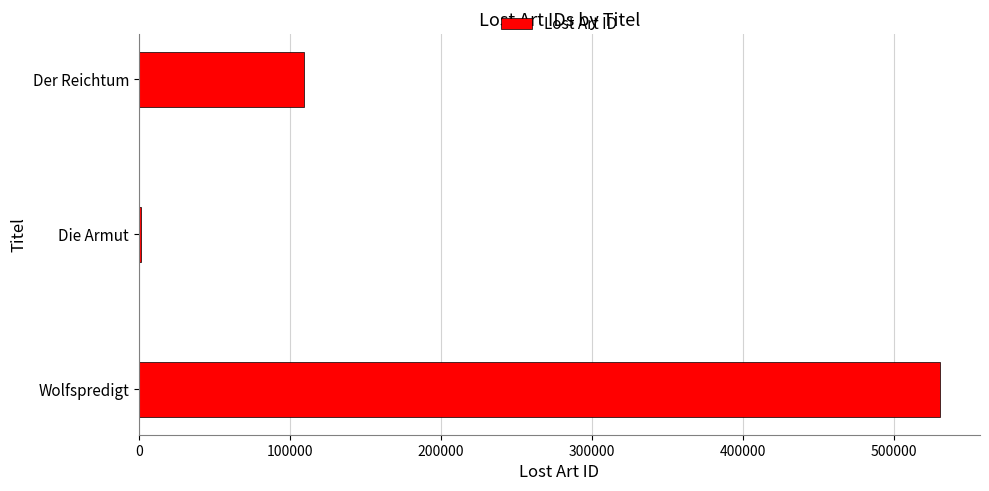

What is the average value?

213828